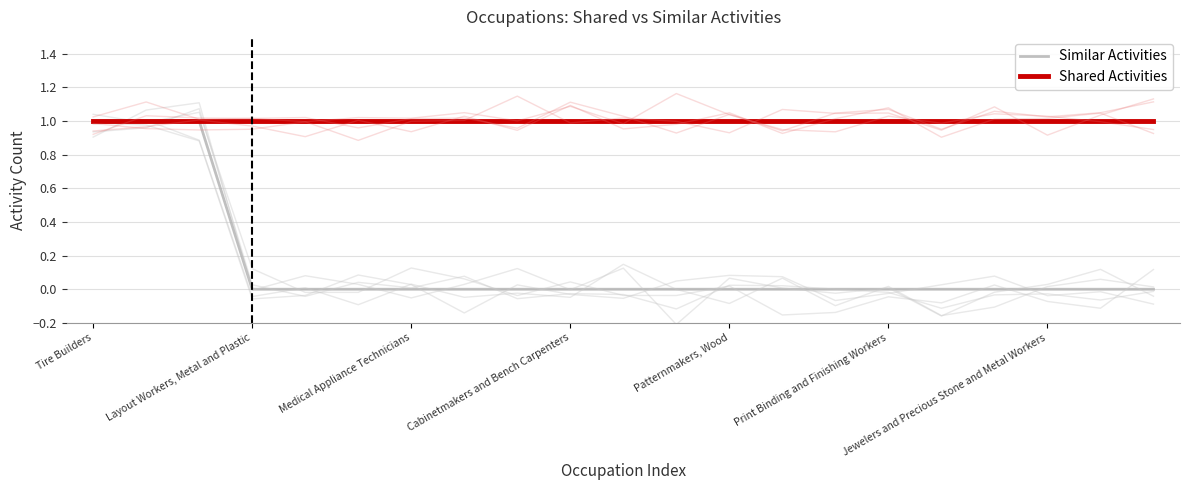

Does the chart have visible grid lines?

Yes